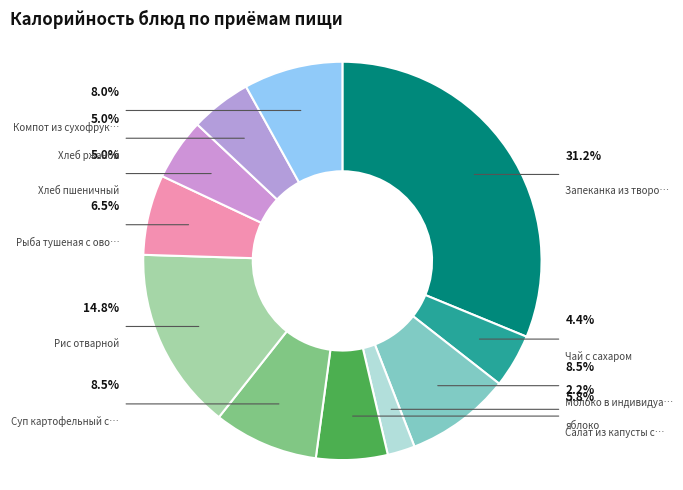

To the nearest percent, what portion does Рис отварной represent?

15%